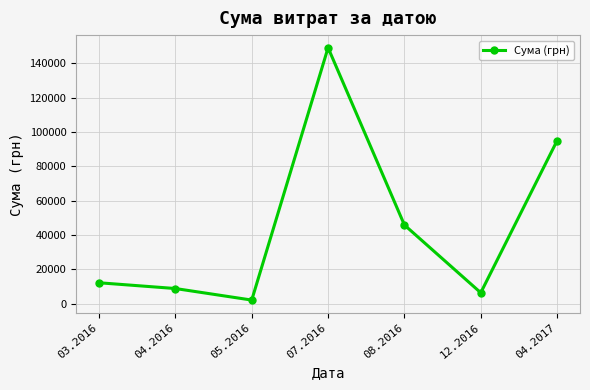

True or false: the data shows 94974.0 at 04.2017.

True